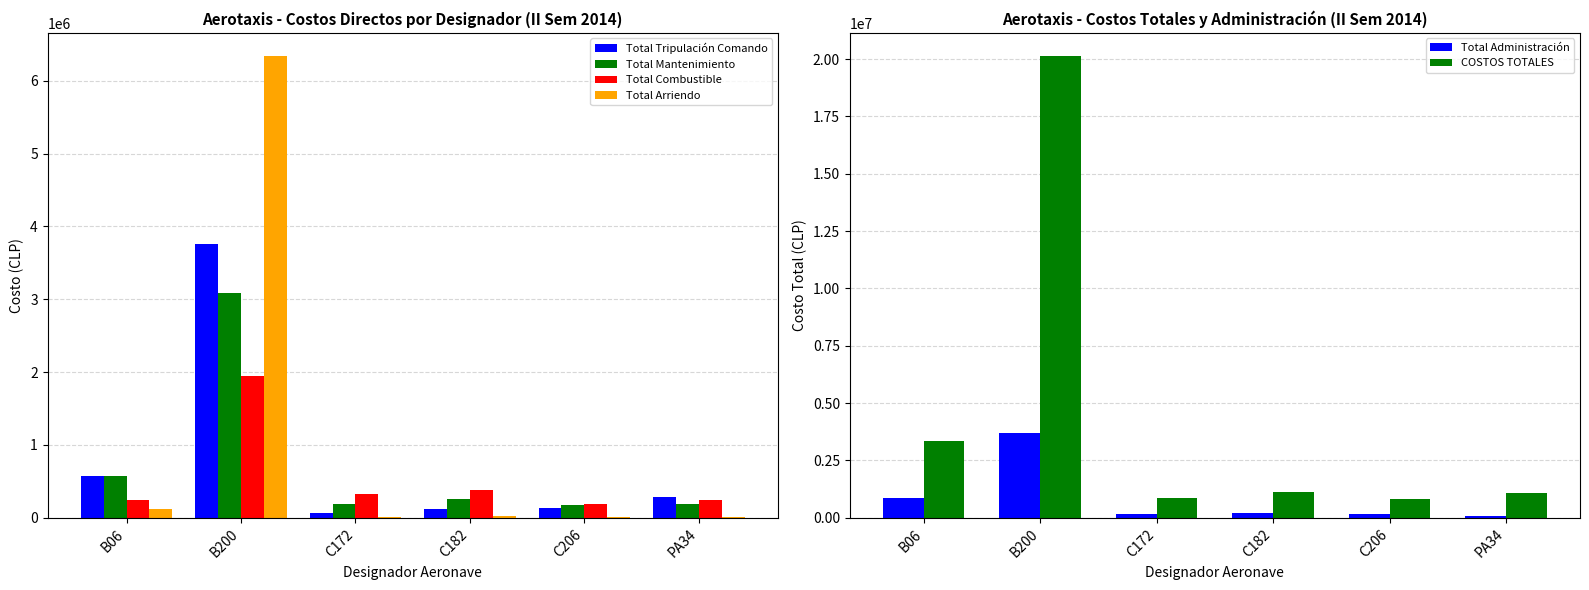

Reading left to right, extract all data points from this chart.

Total Tripulación Comando: 574705.1	3761296.7	69168.3	121250.7	133002.4	280455.5
Total Mantenimiento: 578492.1	3080463.7	194720.3	259068.1	179169.7	190074.5
Total Combustible: 248755.6	1942618.7	329038.7	386551.3	190835.2	251706.7
Total Arriendo: 117548.1	6339121.3	8597.2	31742.0	9895.5	5916.4
Total Administración: 885725.9	3702882.0	159681.9	202864.4	156957.1	100884.6
COSTOS TOTALES: 3356426.6	20136445.0	855322.0	1145443.6	800105.0	1071195.8